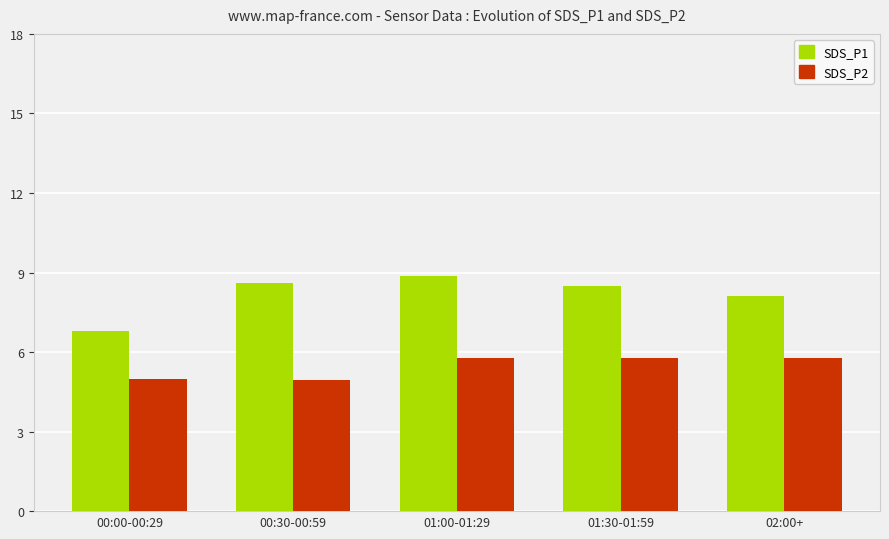

Which series has the largest range (max minus min)?

SDS_P1